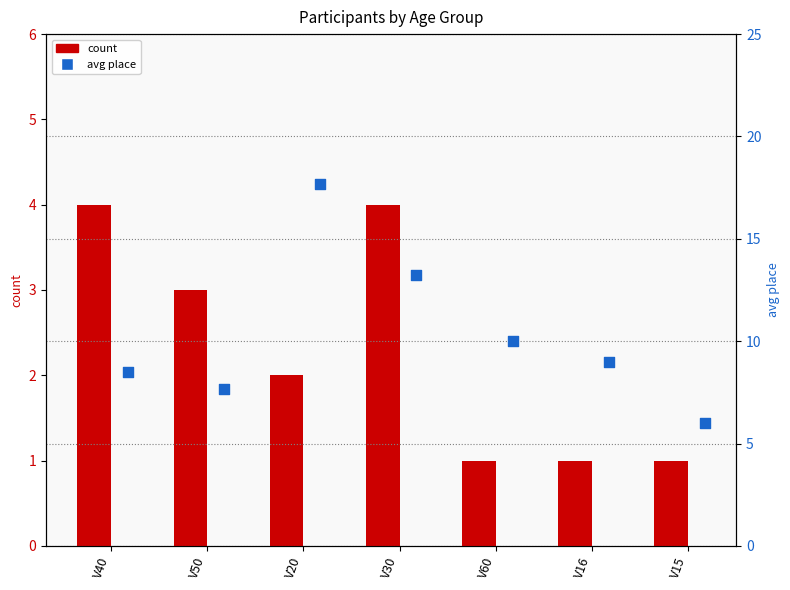

At which category is the sum across all series the highest?

V20